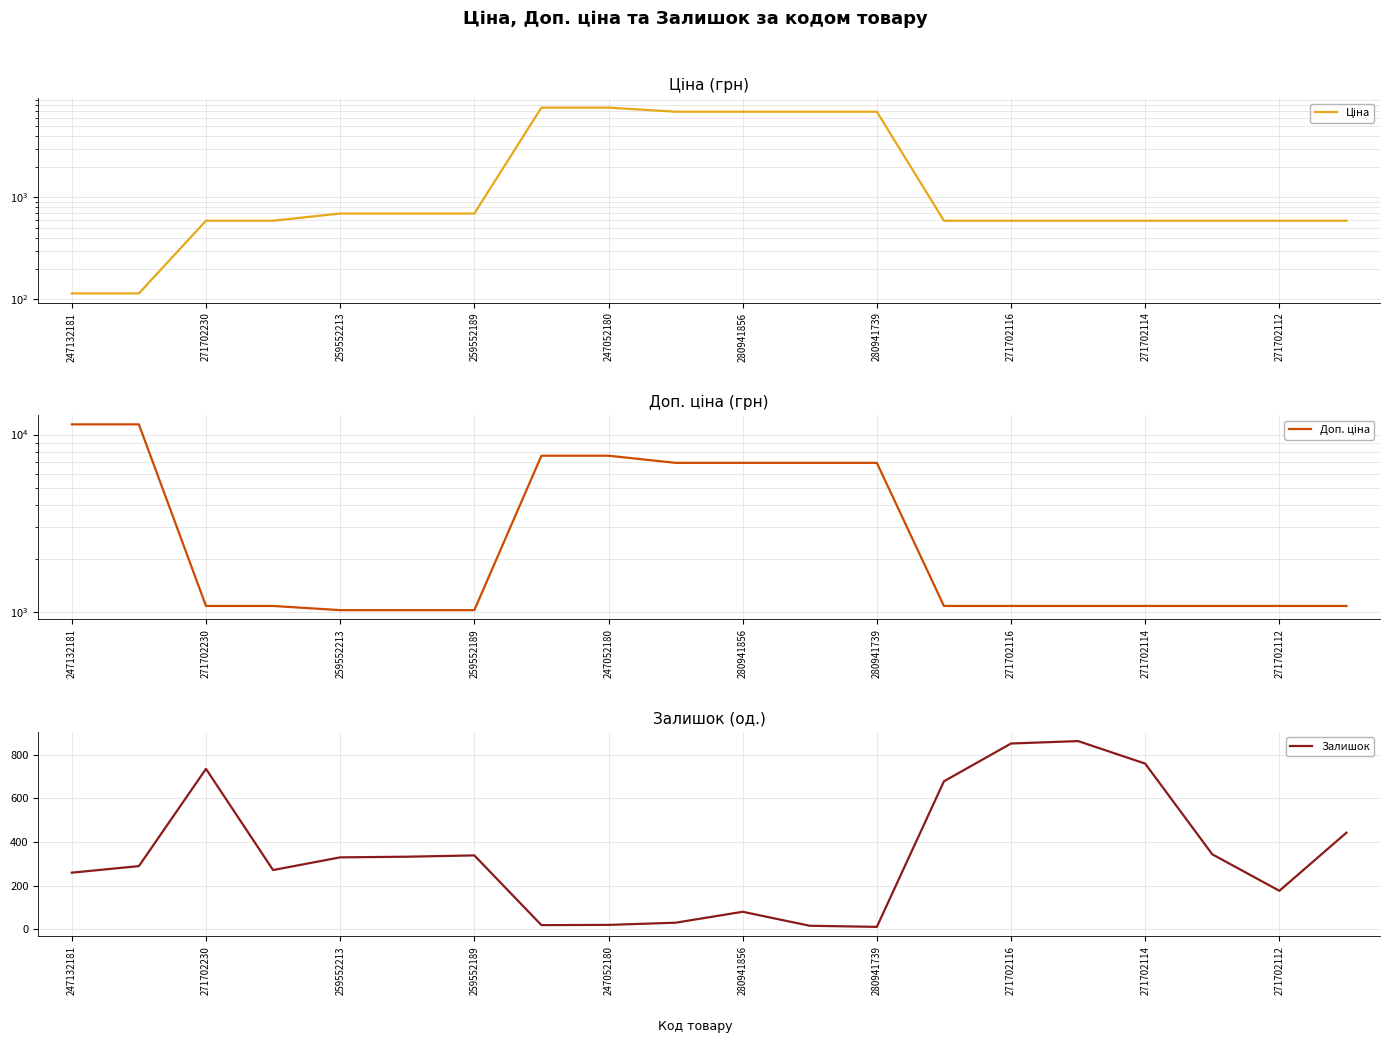

What is the value of the Залишок point at the 20th from the left?

443.0